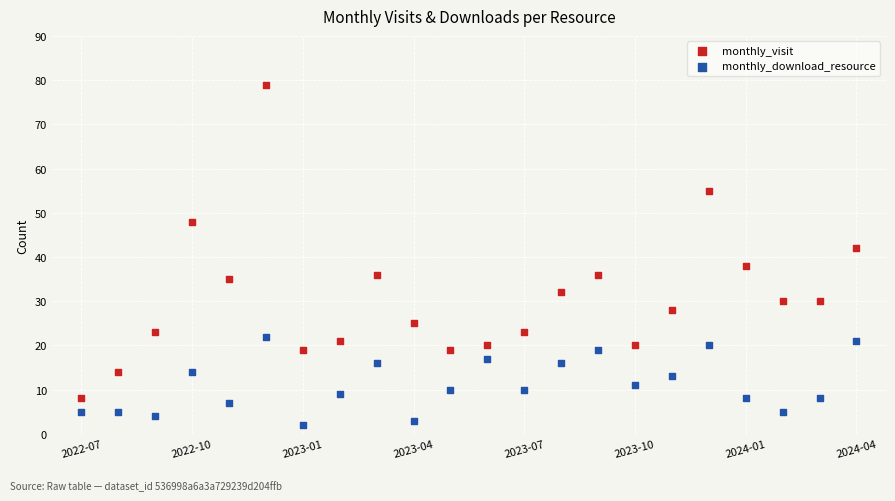

Which series reaches the minimum Y coordinate?

monthly_download_resource